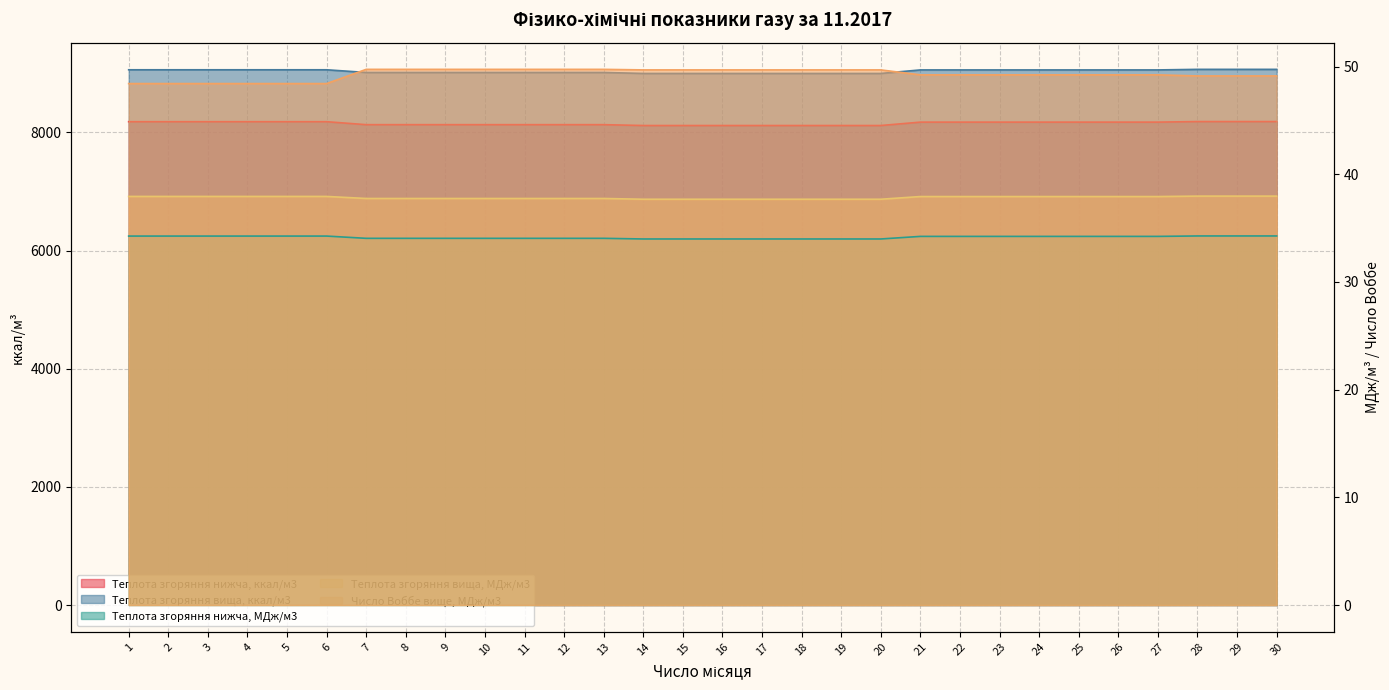

List the labels in order of Теплота згоряння вища, МДж/м3 value, largest first.

28, 29, 30, 1, 2, 3, 4, 5, 6, 21, 22, 23, 24, 25, 26, 27, 7, 8, 9, 10, 11, 12, 13, 14, 15, 16, 17, 18, 19, 20